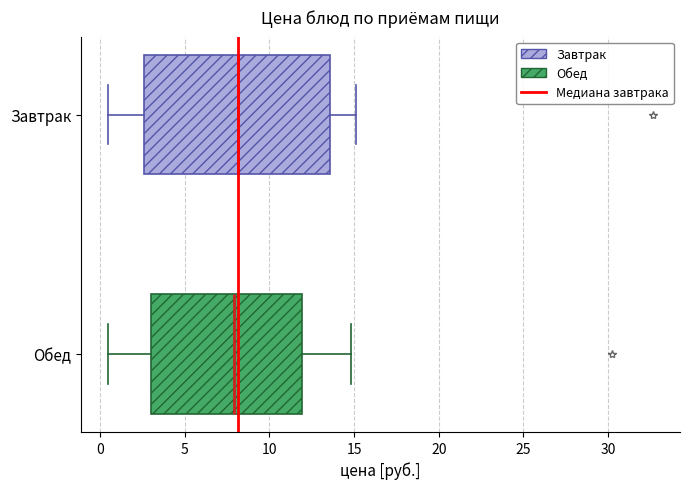

Comparing the boxes themselves (not the whiskers), which one is the widest?

Завтрак